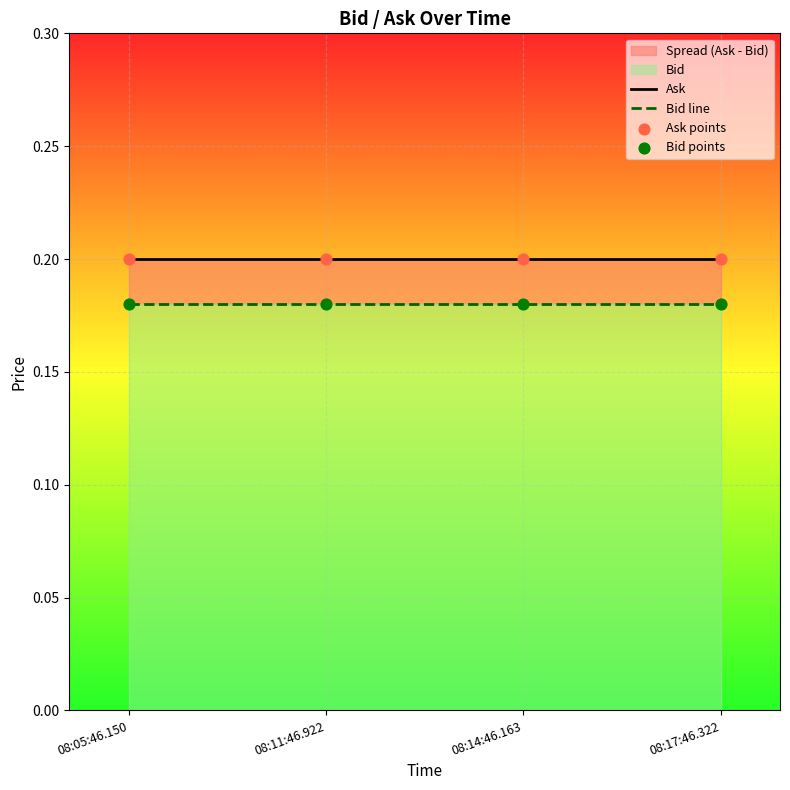

Is the value of Bid line at 08:14:46.163 greater than the value of Bid points at 08:05:46.150?

No